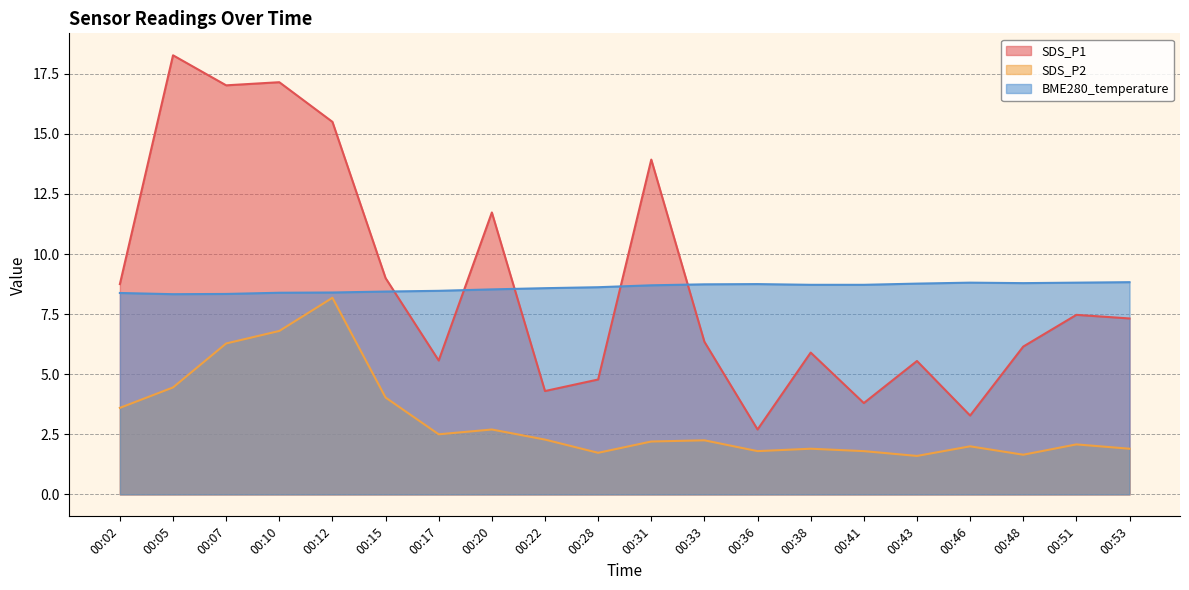

What is the total value across all series at 00:48?

16.6